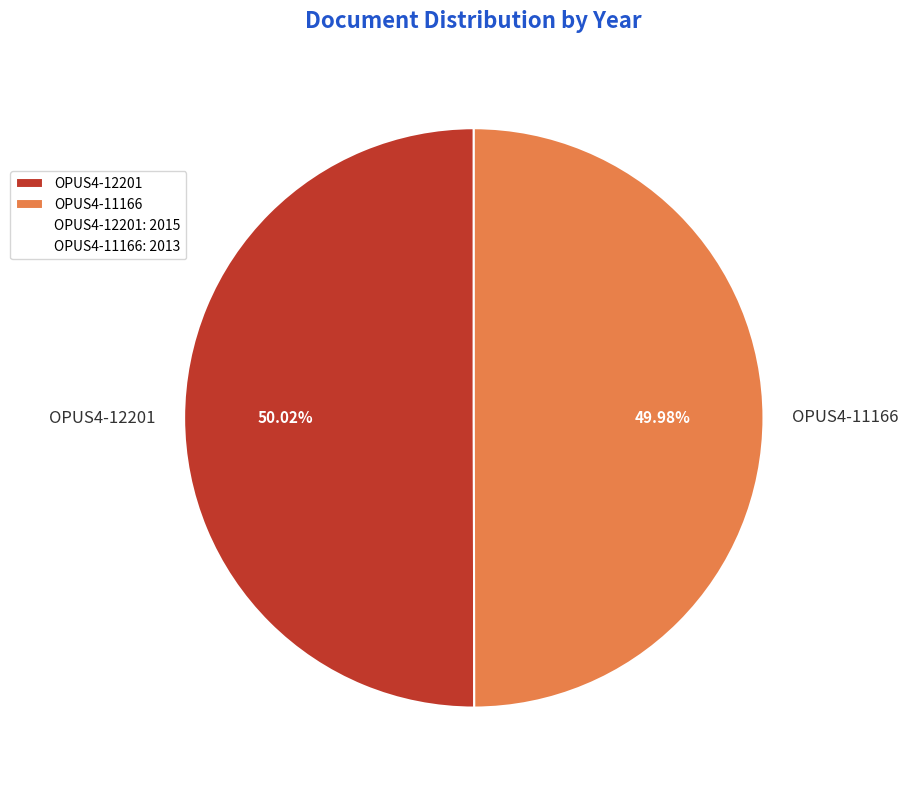

To the nearest percent, what is the combined percentage of OPUS4-12201 and OPUS4-11166?

100%